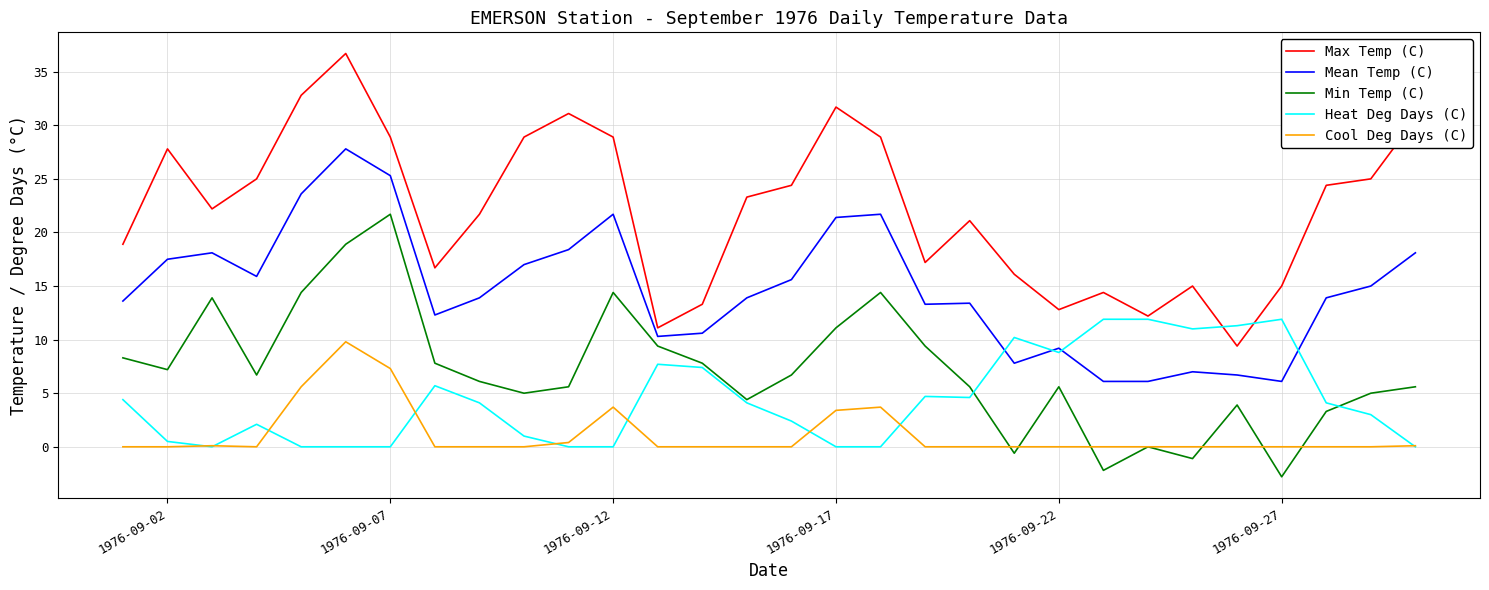

Which series has the largest total across all categories?

Max Temp (C)